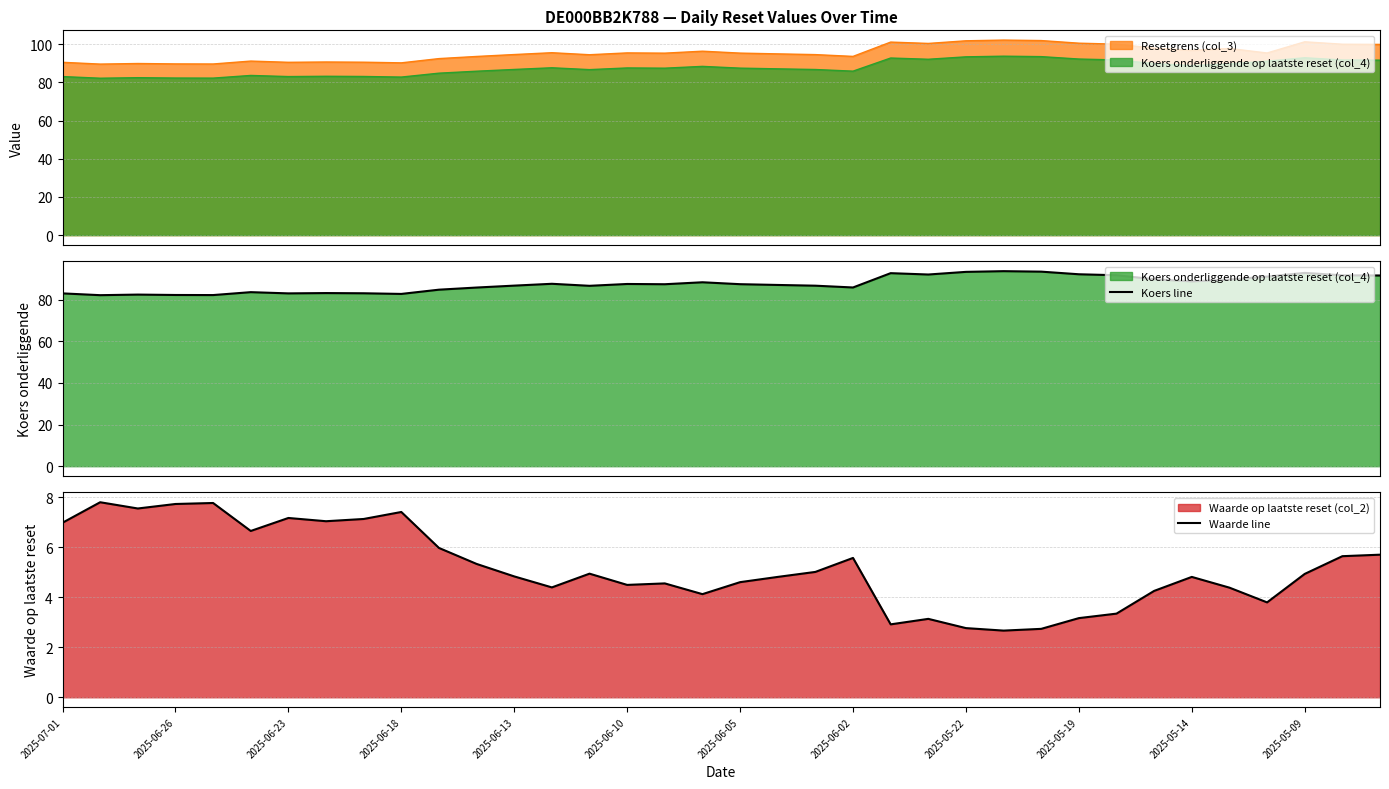

True or false: Waarde line has a value of 11.9 at 2025-06-26.

False